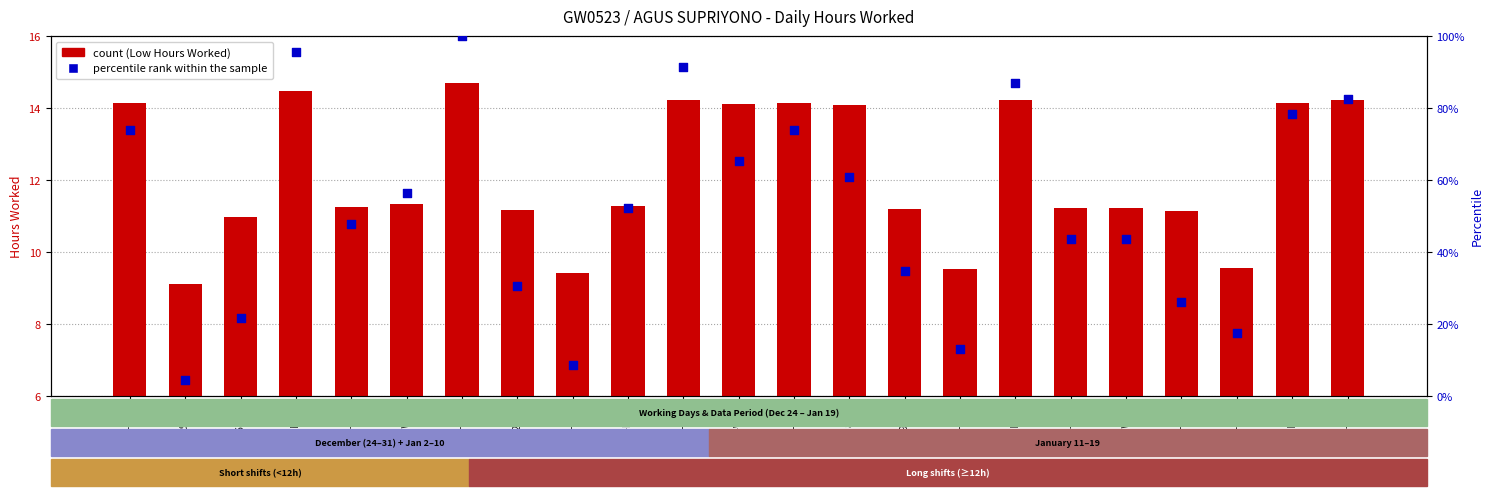

Is the value of percentile rank within the sample at 6-Wed greater than the value of count at 10-Sun?

Yes